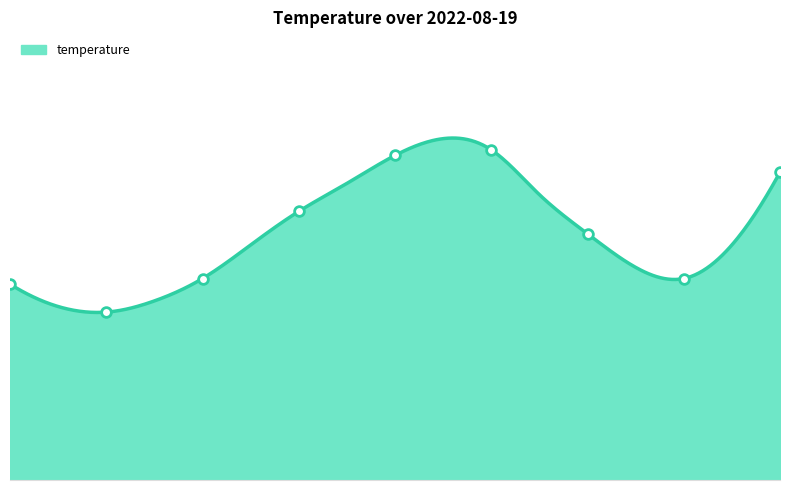

What is the difference between the second highest and minimum values?

2.9